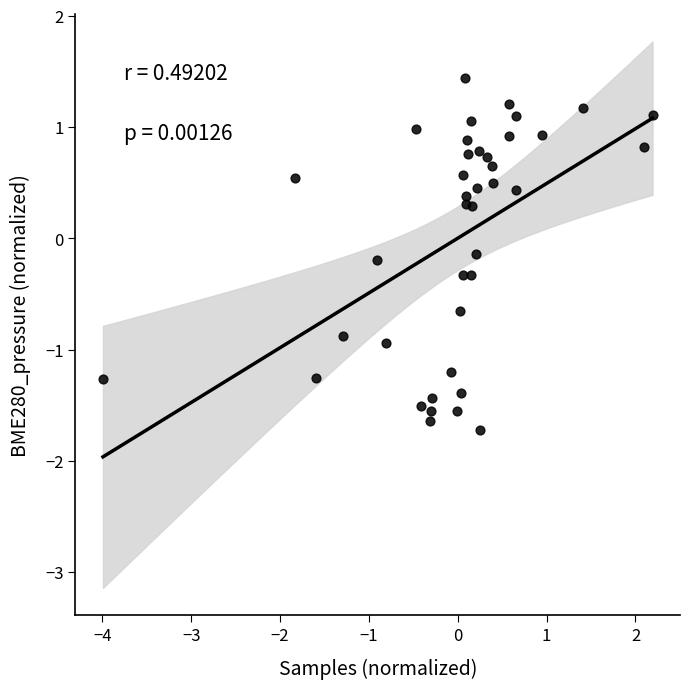

What is the range of X values (max minus min)?

6.2